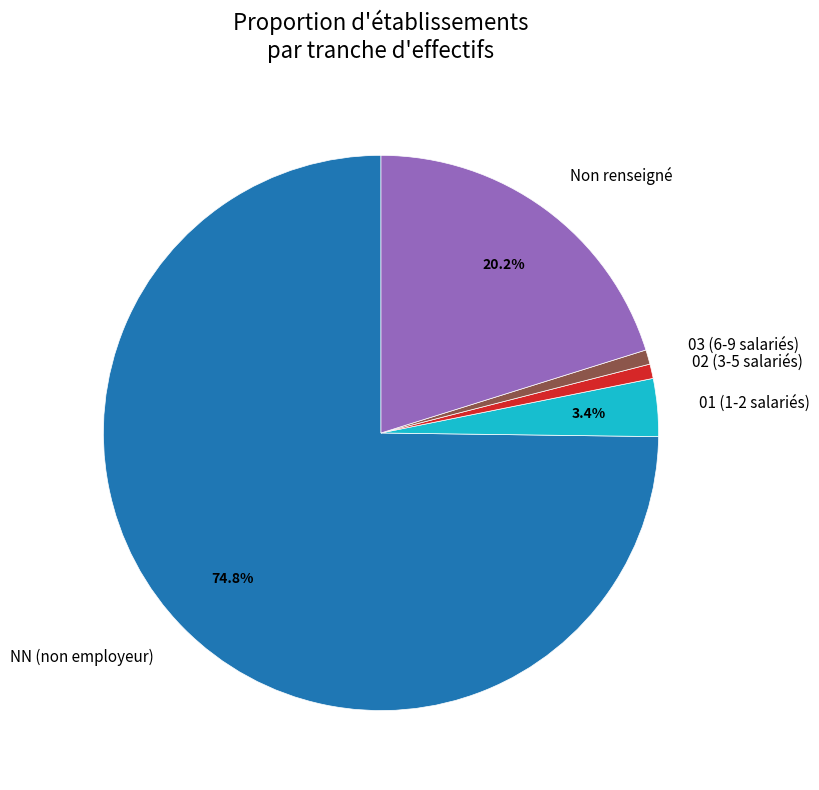

Which slice is the largest?

NN (non employeur)